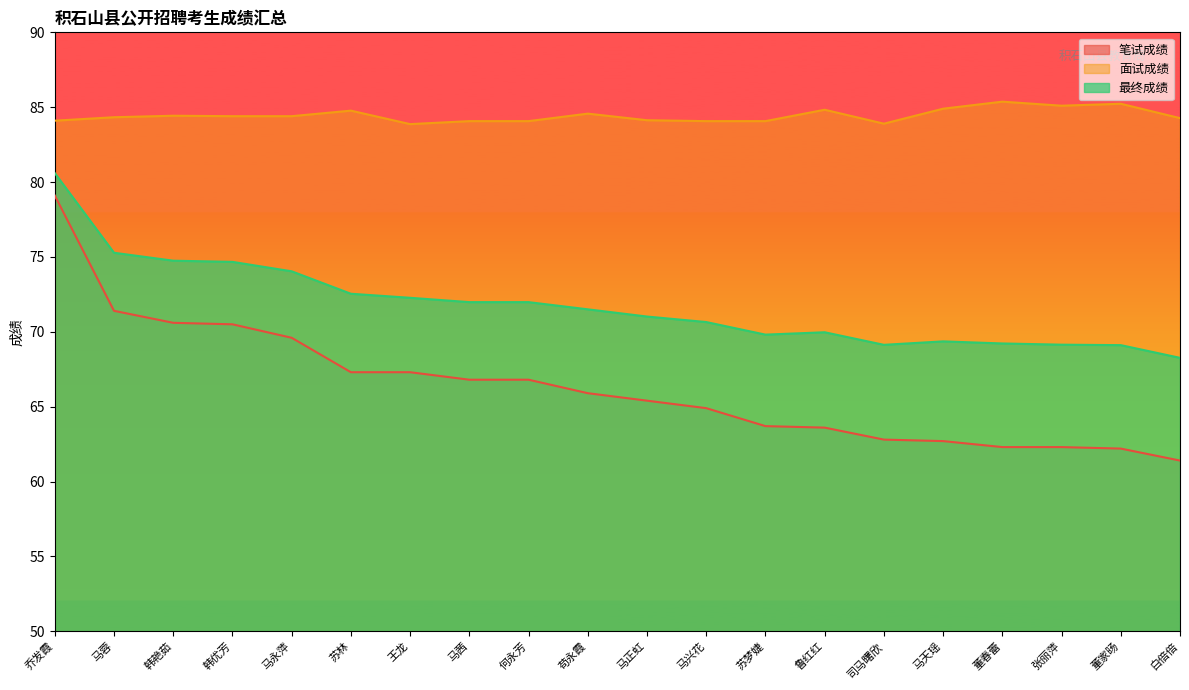

True or false: 面试成绩 and 笔试成绩 cross at least once.

False